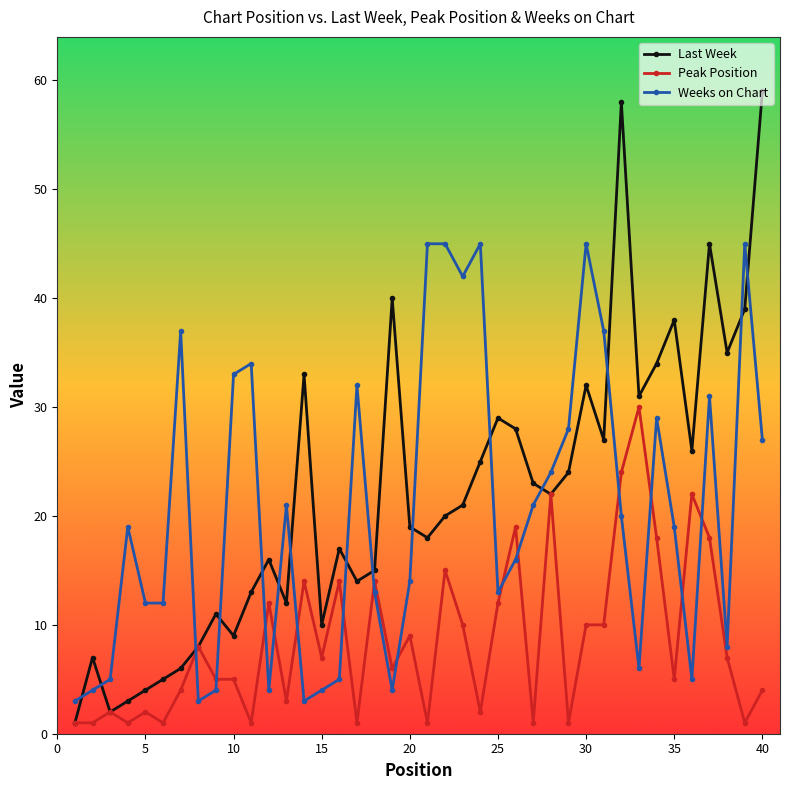

How many times do Weeks on Chart and Last Week cross each other?

15